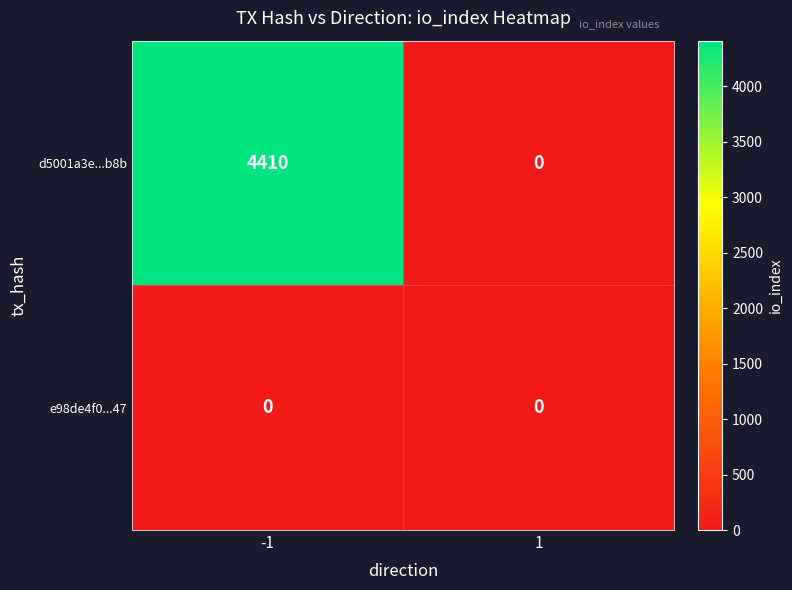

What is the spread (max minus min) of values at -1?

4410